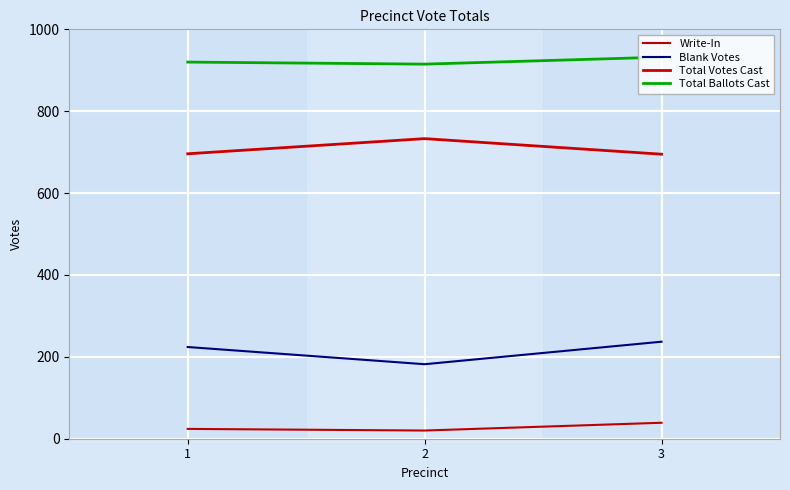

What is the sum of all Total Ballots Cast values?

2767